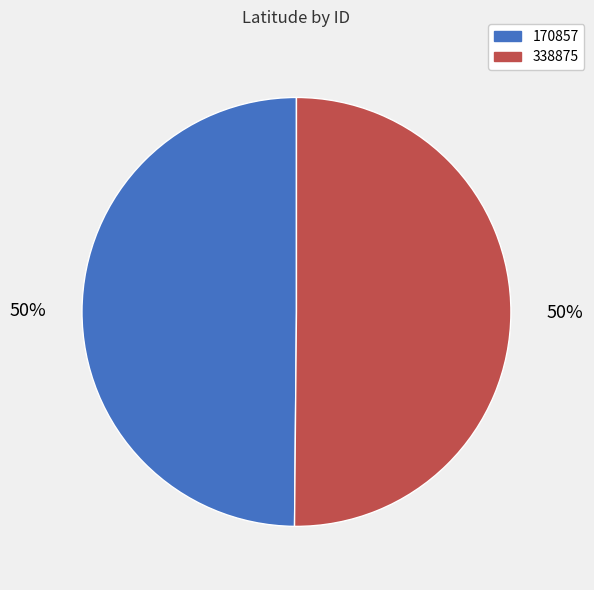

What is the ratio of the value at 170857 to the value at 338875?

1.0